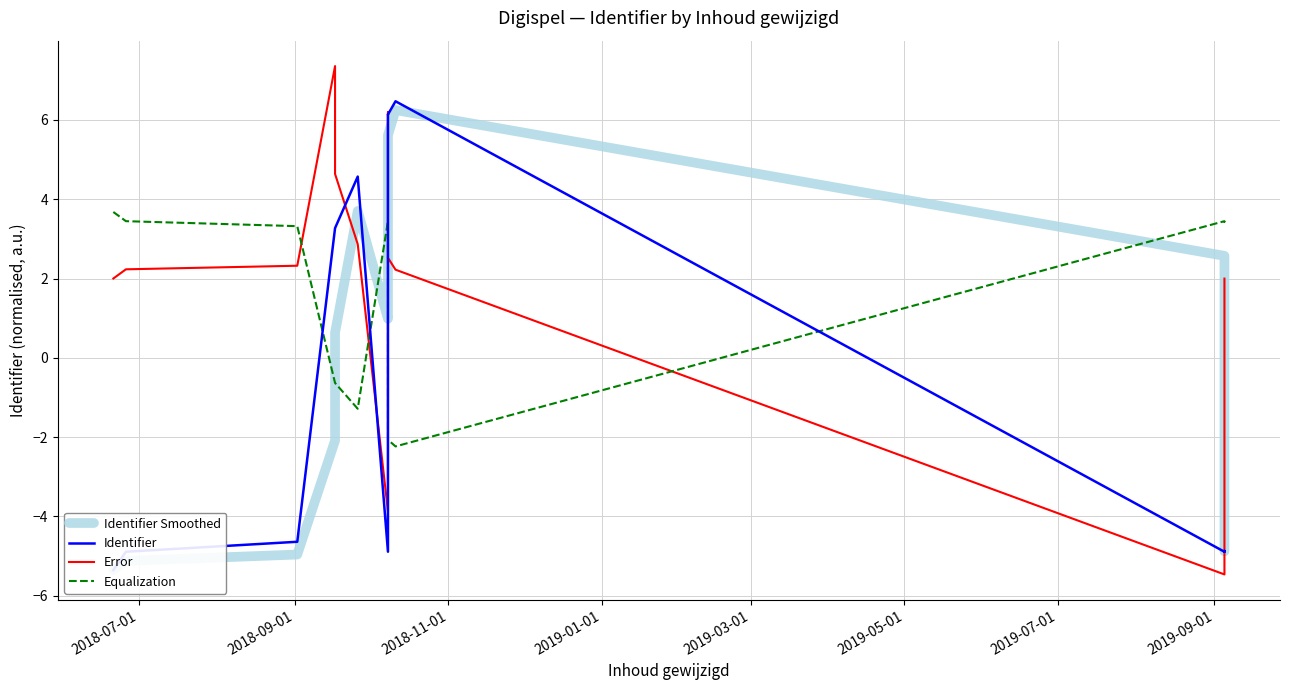

How many categories are shown in the chart?

14